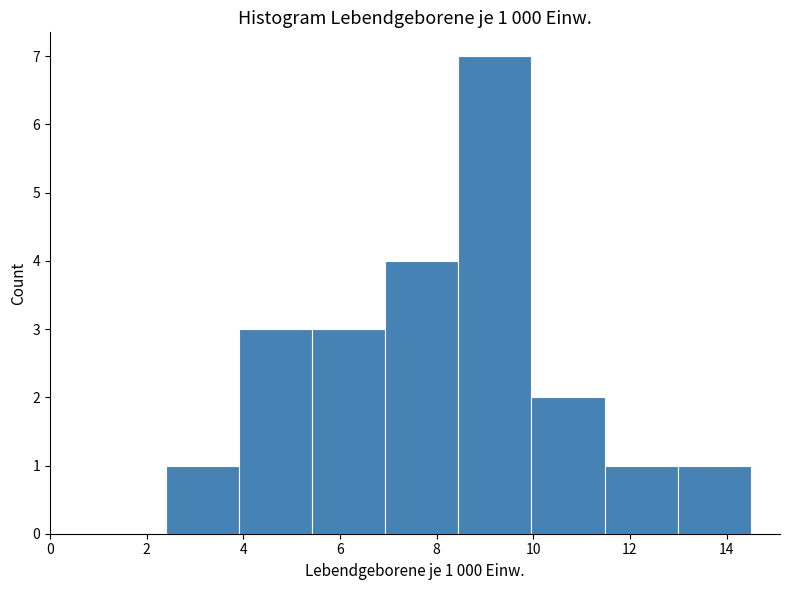

Over which range of the x-axis is the bar tallest?

8.4 to 10.0